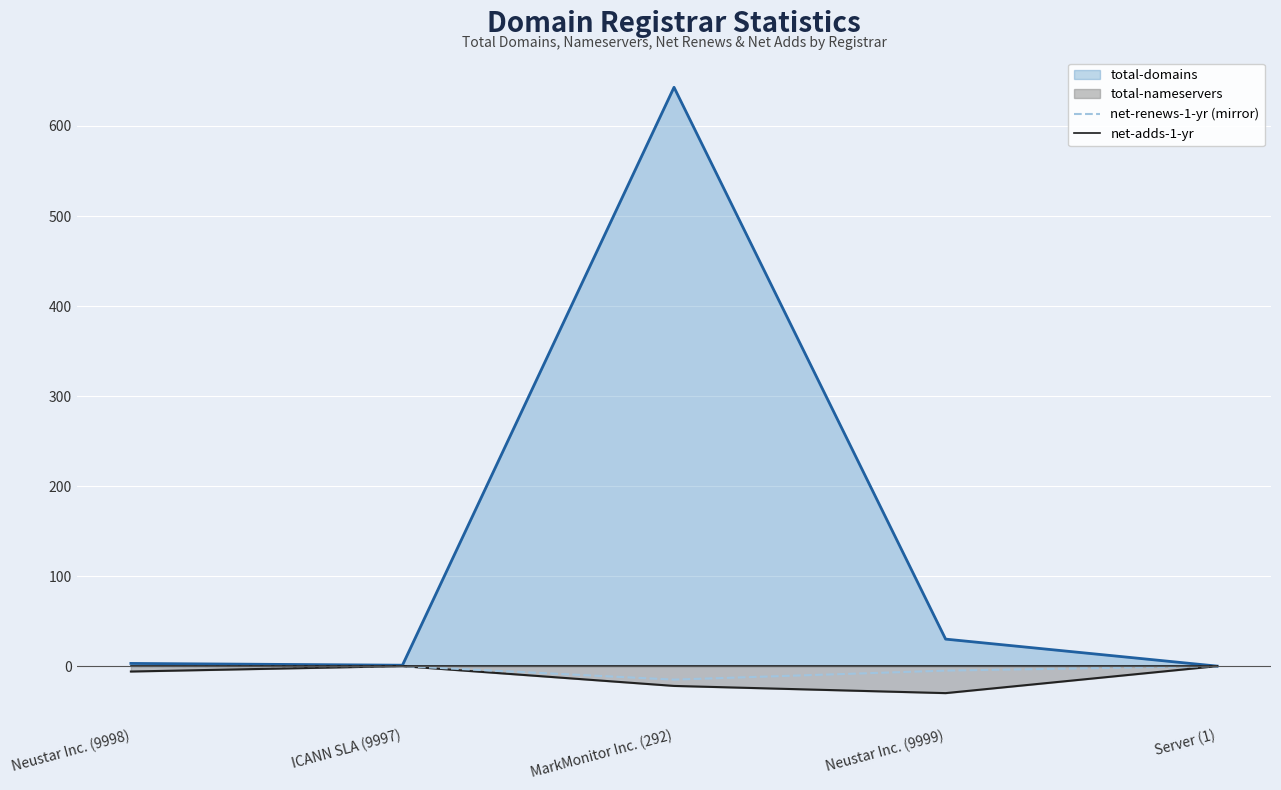

True or false: net-adds-1-yr and net-renews-1-yr (mirror) cross at least once.

False